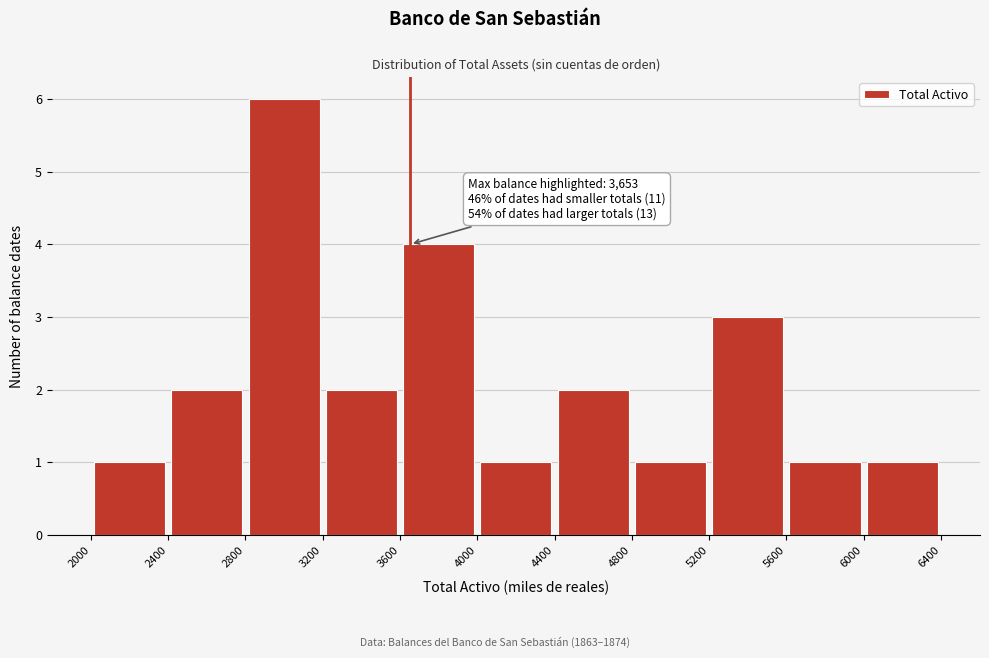

Over which range of the x-axis is the bar tallest?

2800 to 3200